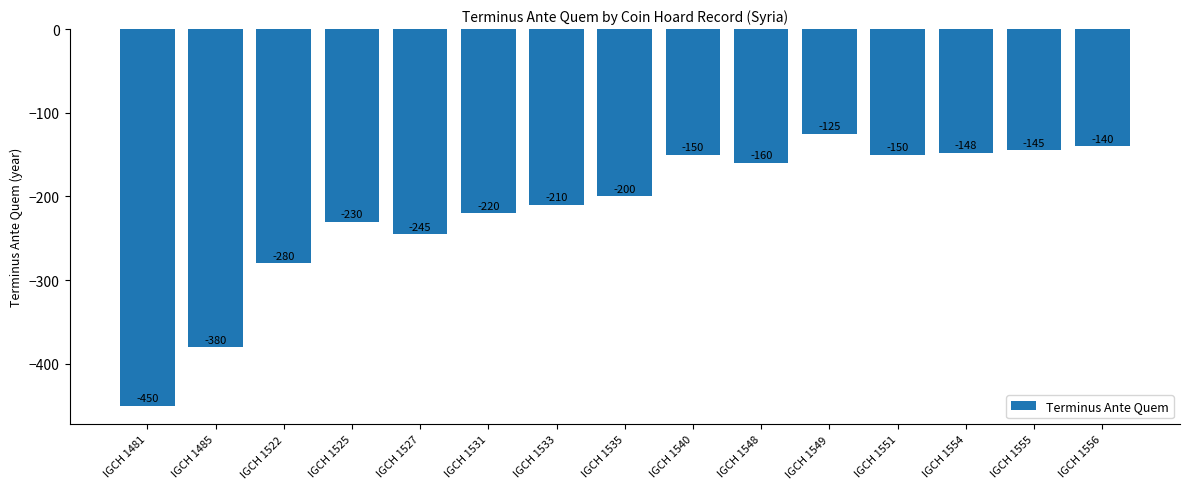

What is the minimum value shown in the chart?

-450